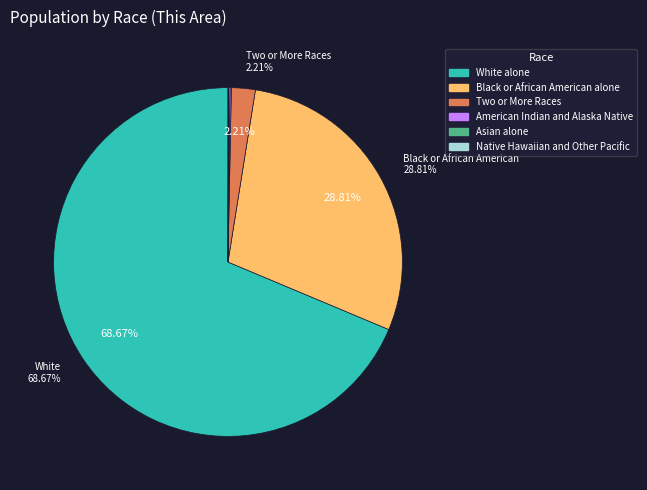

Is there a majority slice in this chart?

Yes